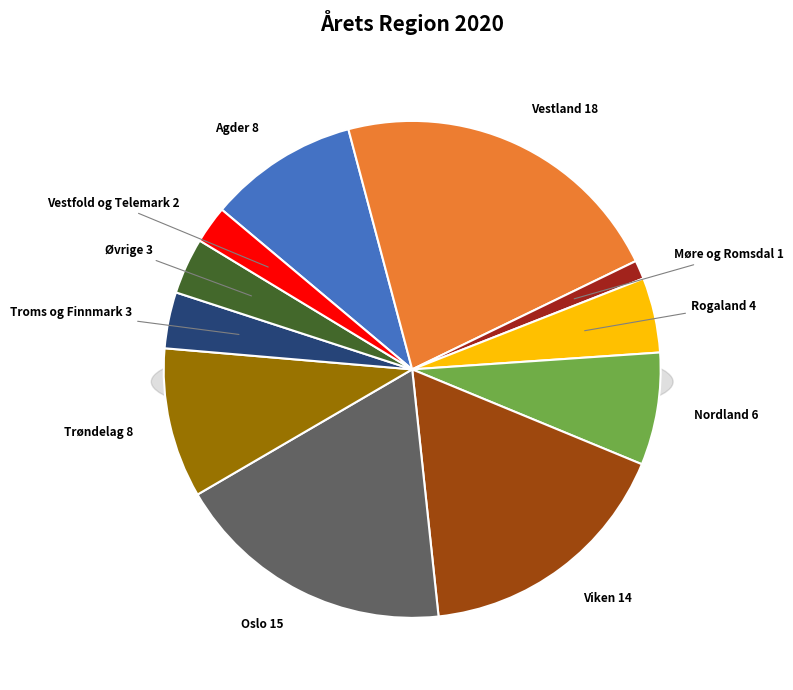

Combined, do Vestfold og Telemark and Vestland account for over 50%?

No